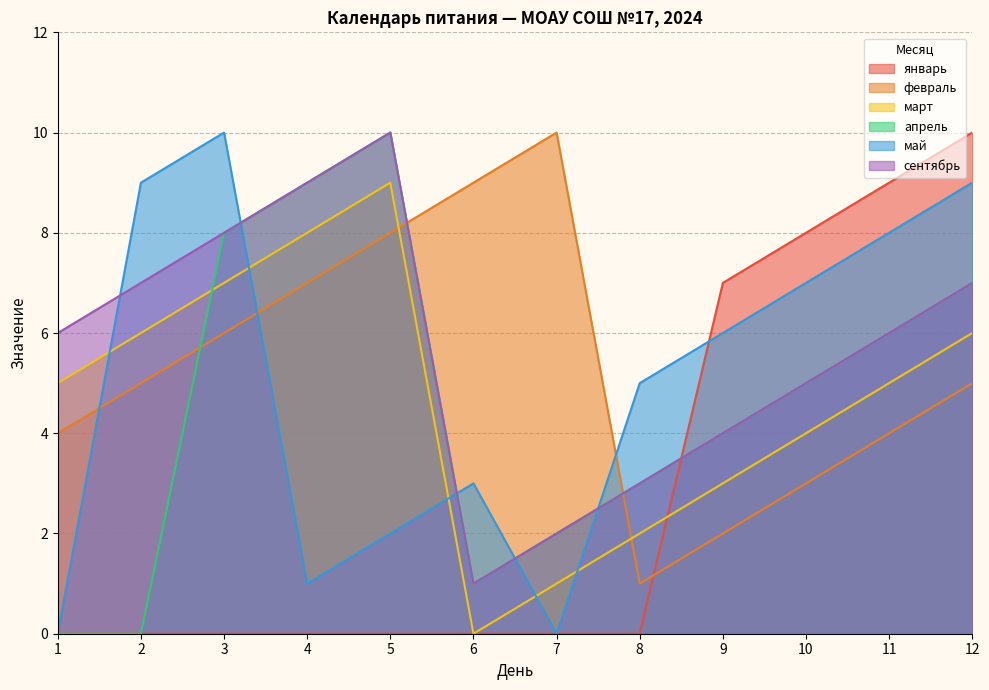

Reading left to right, what are all the values shown in this chart?

январь: 0	0	0	0	0	0	0	0	7	8	9	10
февраль: 4	5	6	7	8	9	10	1	2	3	4	5
март: 5	6	7	8	9	0	1	2	3	4	5	6
апрель: 0	0	8	9	10	1	2	3	4	5	6	7
май: 0	9	10	1	2	3	0	5	6	7	8	9
сентябрь: 6	7	8	9	10	1	2	3	4	5	6	7